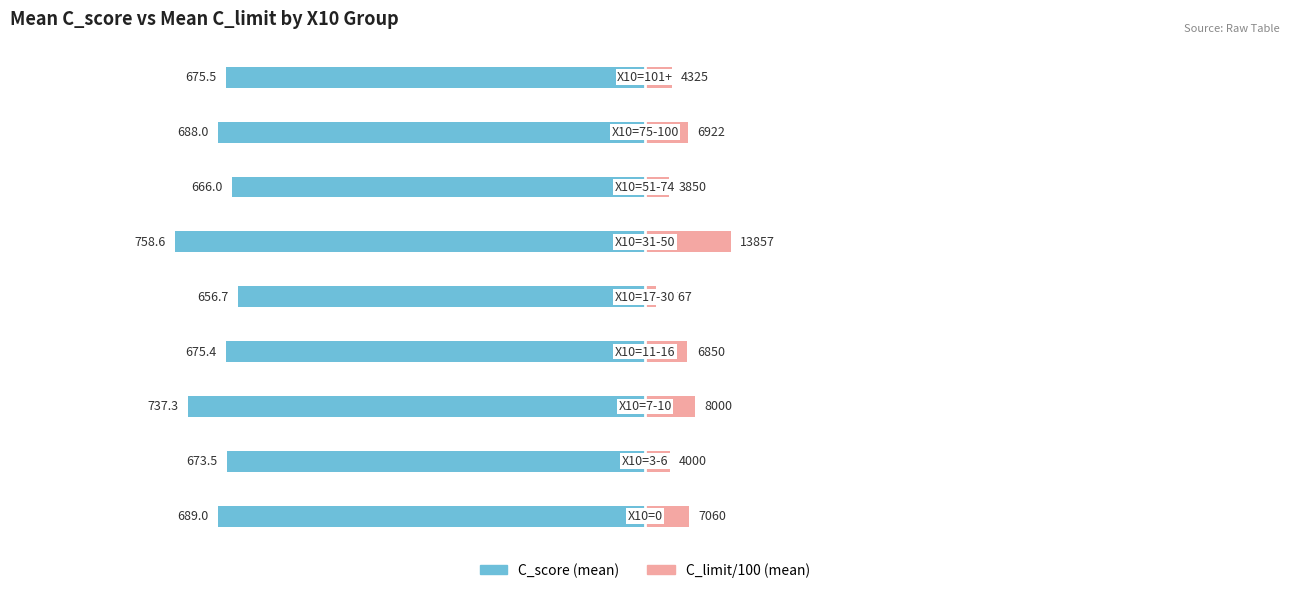

How many values in the C_score (mean) series exceed -675?

3